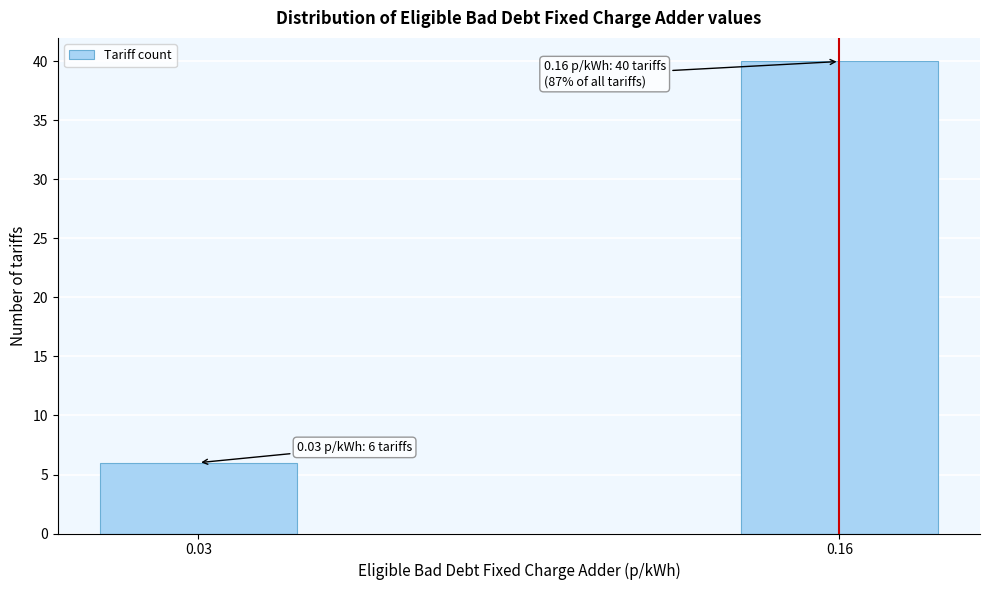

Reading left to right, list all the values displayed in this chart.

6	40